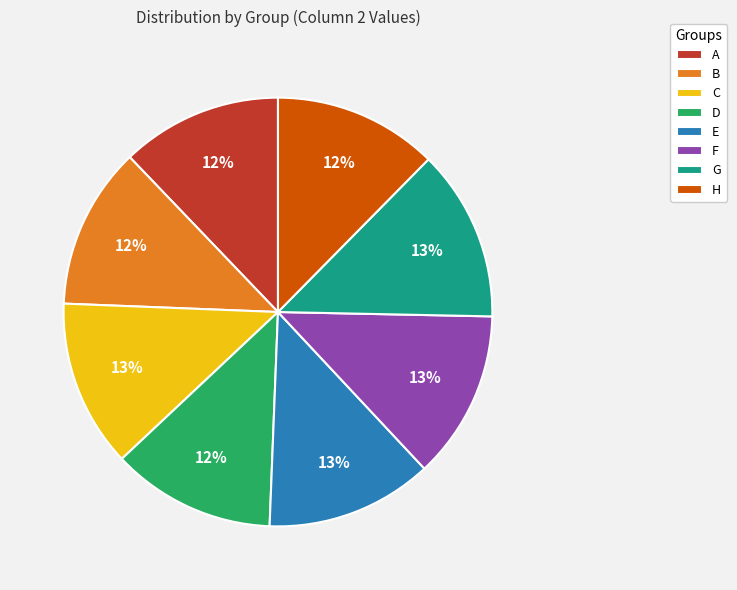

To the nearest percent, what is the difference between the largest and smallest slice percentages?

1%